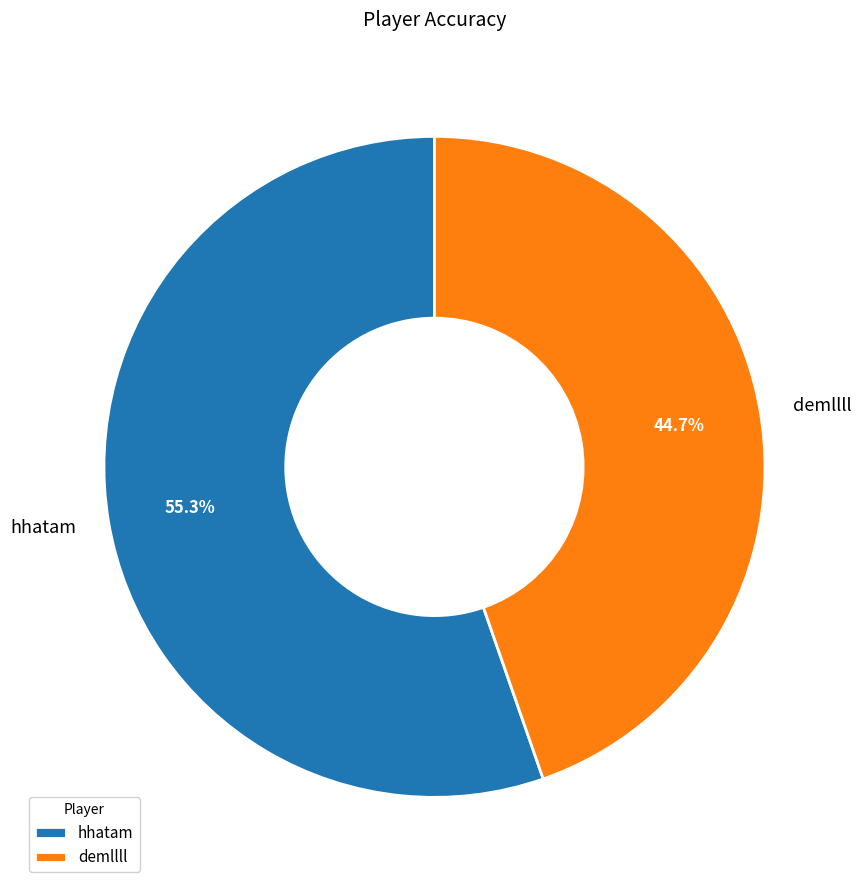

What percentage is the hhatam slice, to the nearest percent?

55%